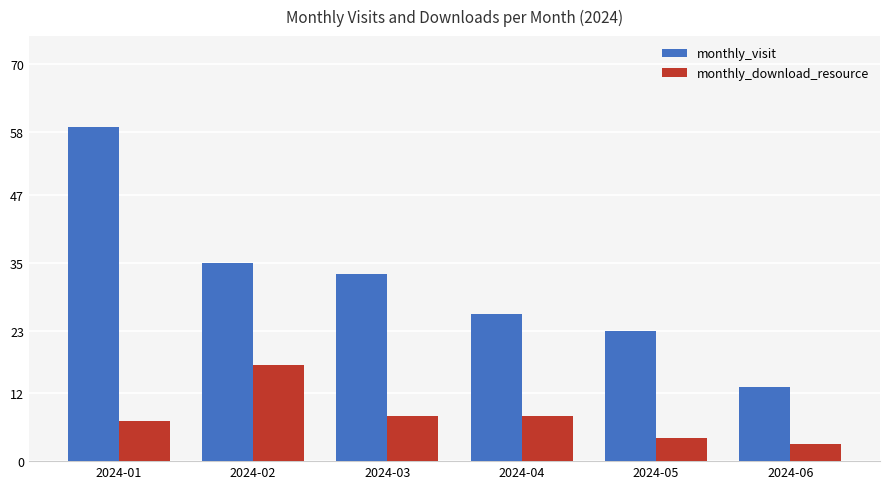

Which series changed the most between 2024-02 and 2024-05?

monthly_download_resource